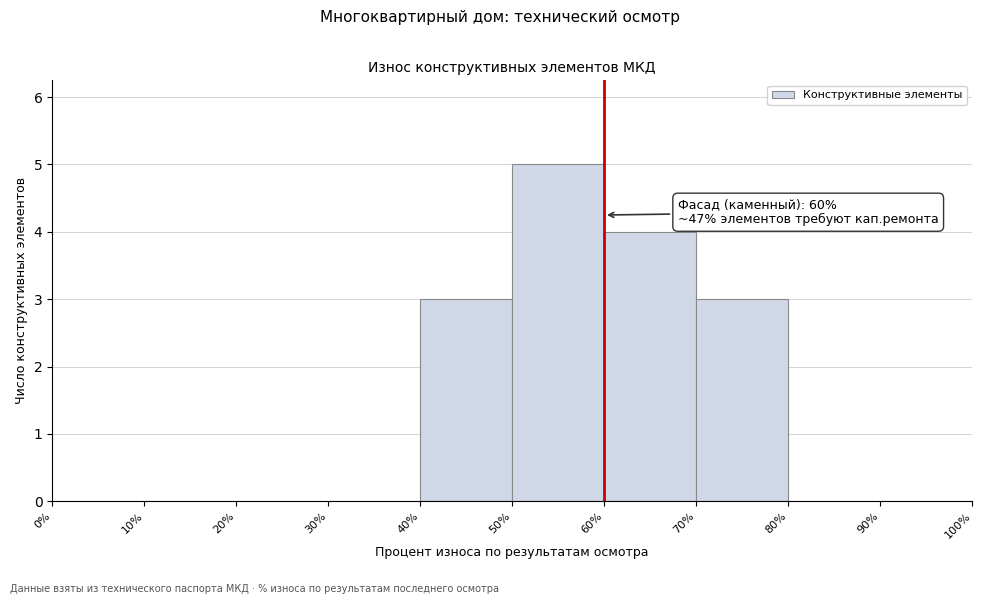

Which range on the x-axis has the tallest bar?

50% to 60%